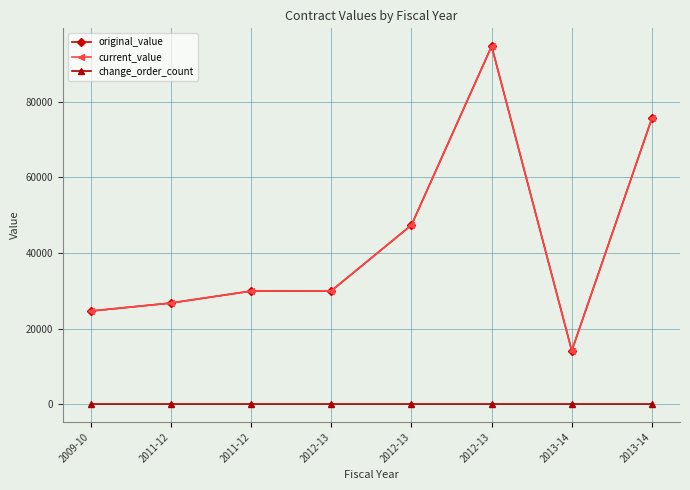

In current_value, how many points are lower than both neighbors (excluding endpoints)?

1